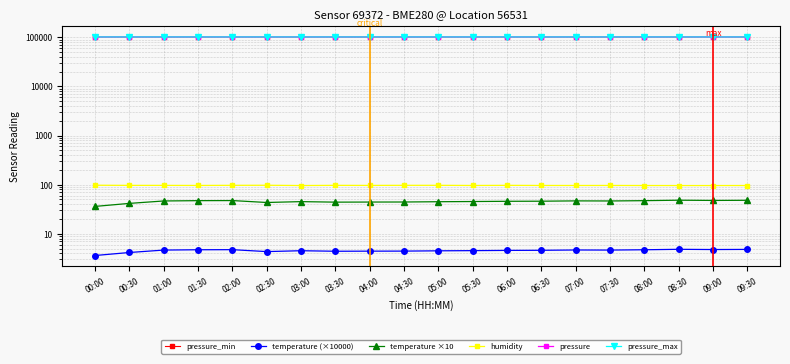

What is the value of the temperature (×10000) point at the 9th from the left?

4.4